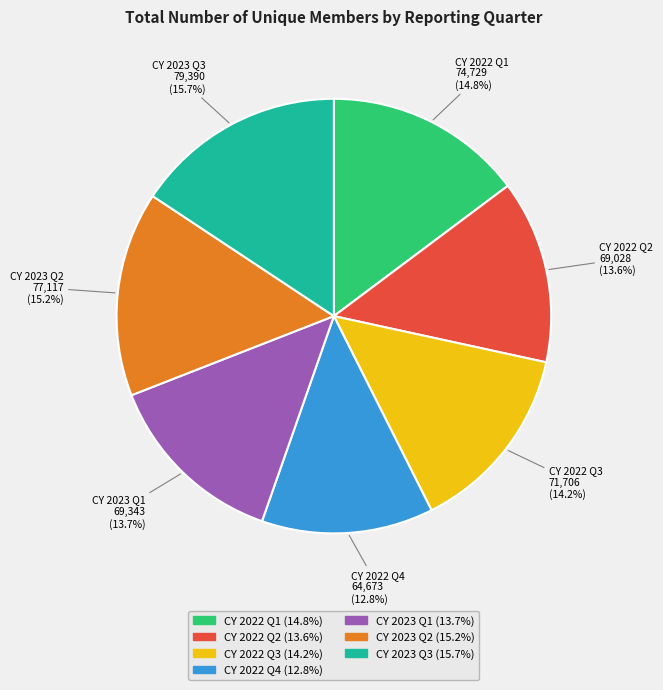

How many segments does this pie chart have?

7